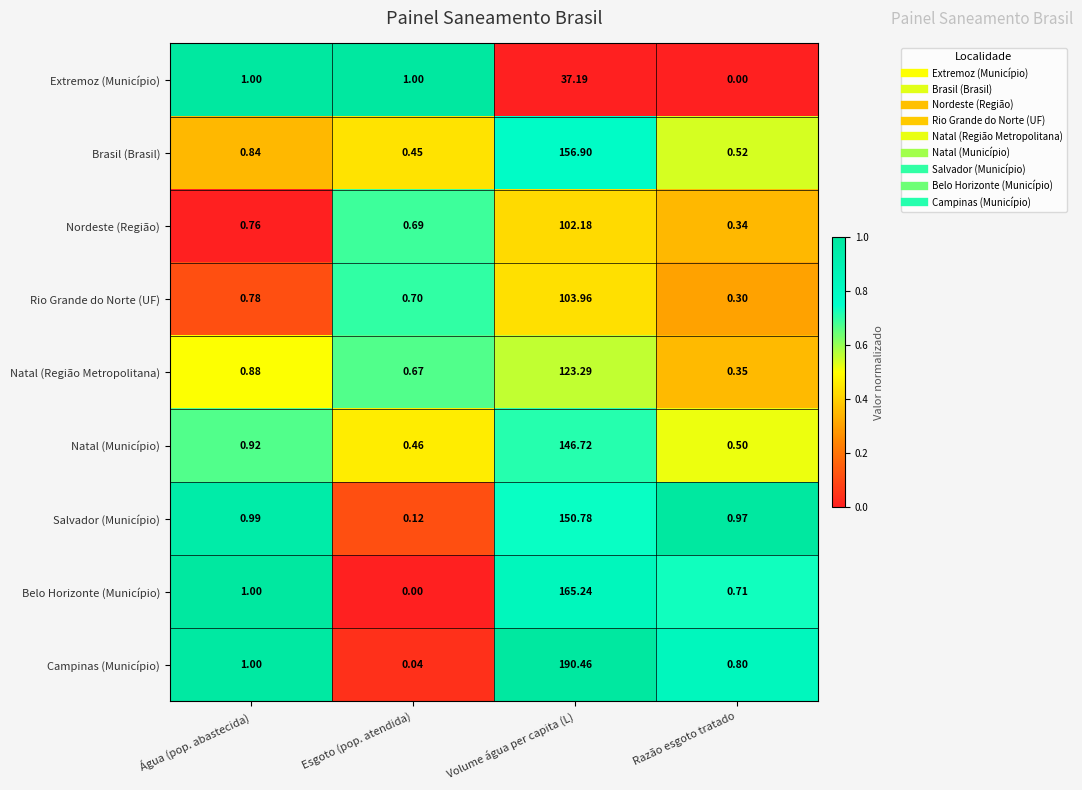

Which series has the widest spread of values?

Campinas (Município)